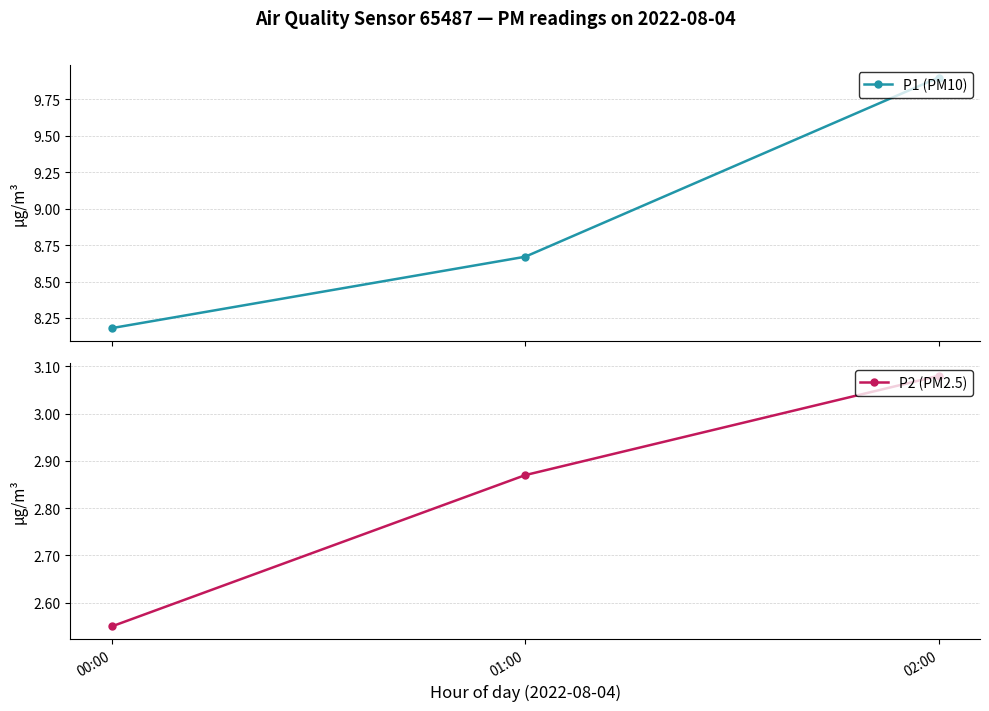

What position from the right is 00:00?

3